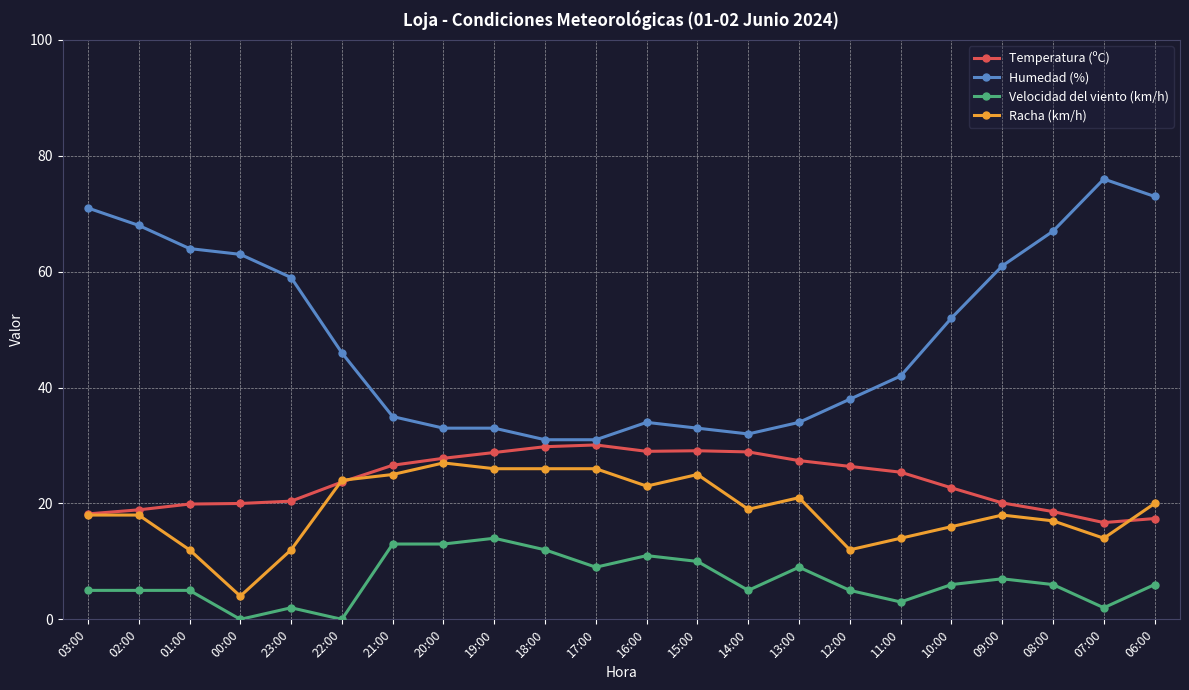

What is the label of the 12th point from the right?

17:00